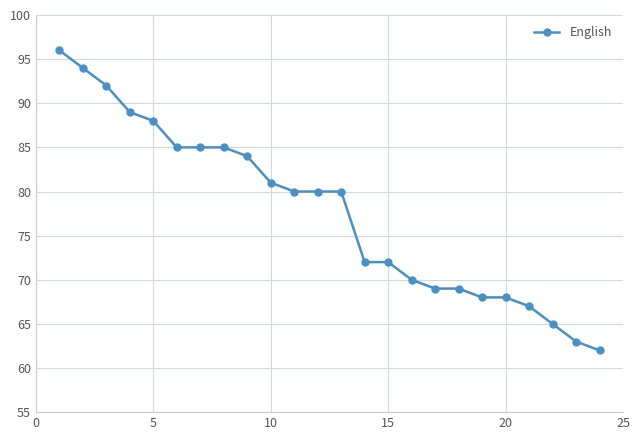

What is the maximum value shown in the chart?

96